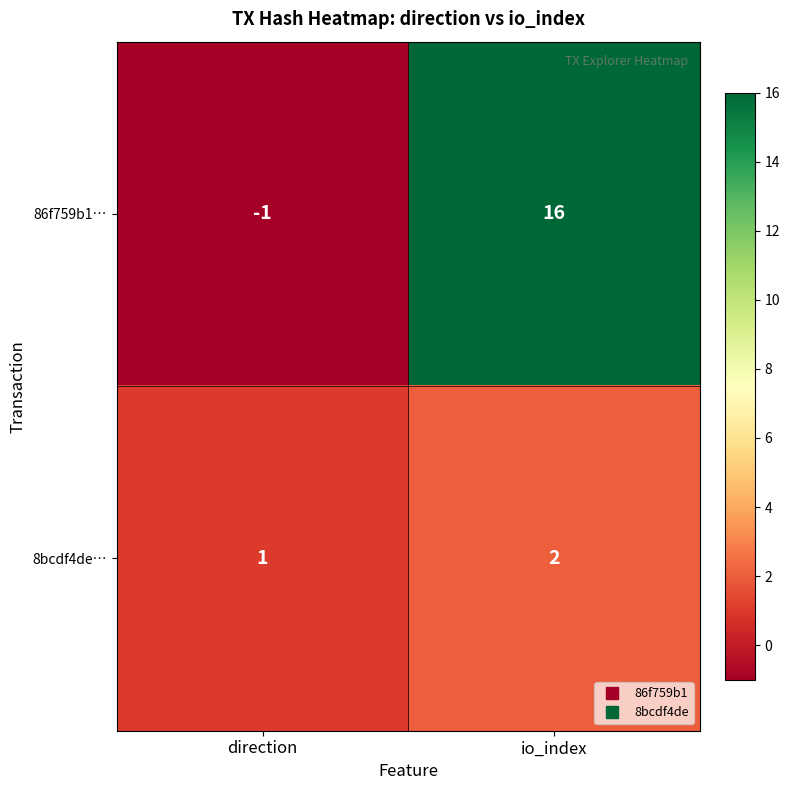

At which label does 86f759b1… reach its peak?

io_index